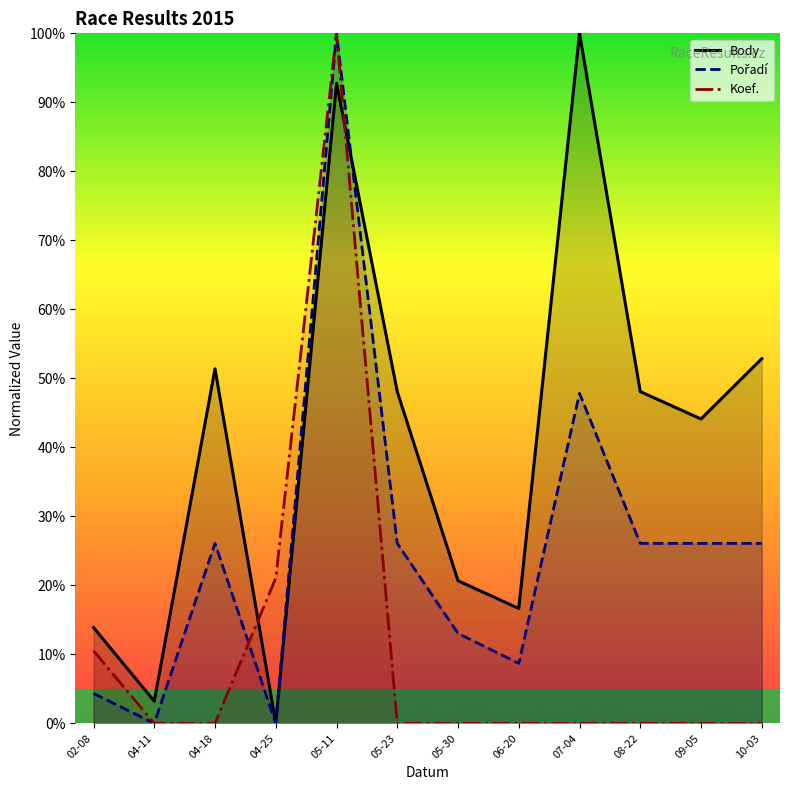

Which series has the widest spread of values?

Body